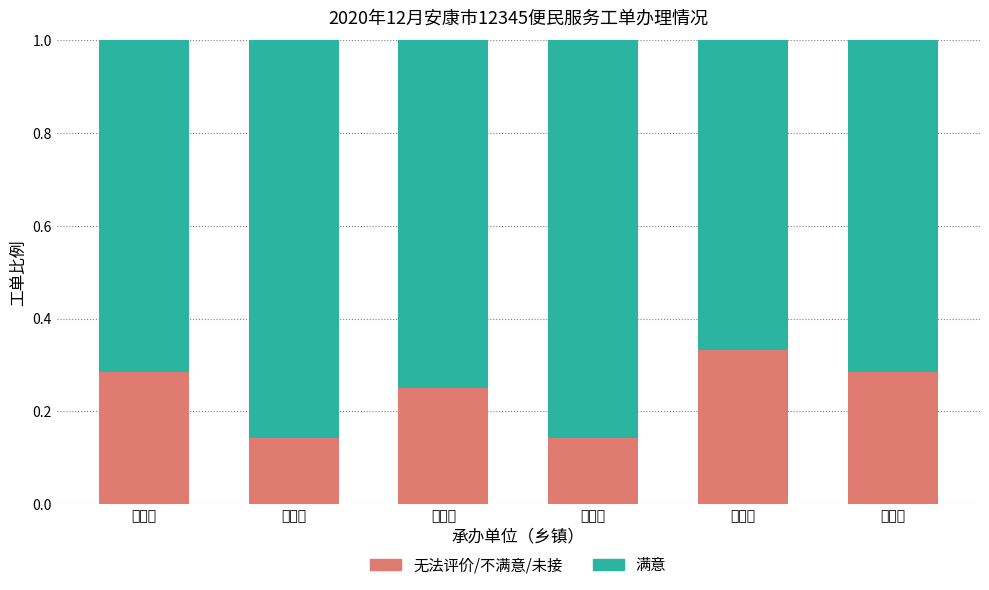

What is the total value across all series at 东木镇?

1.0